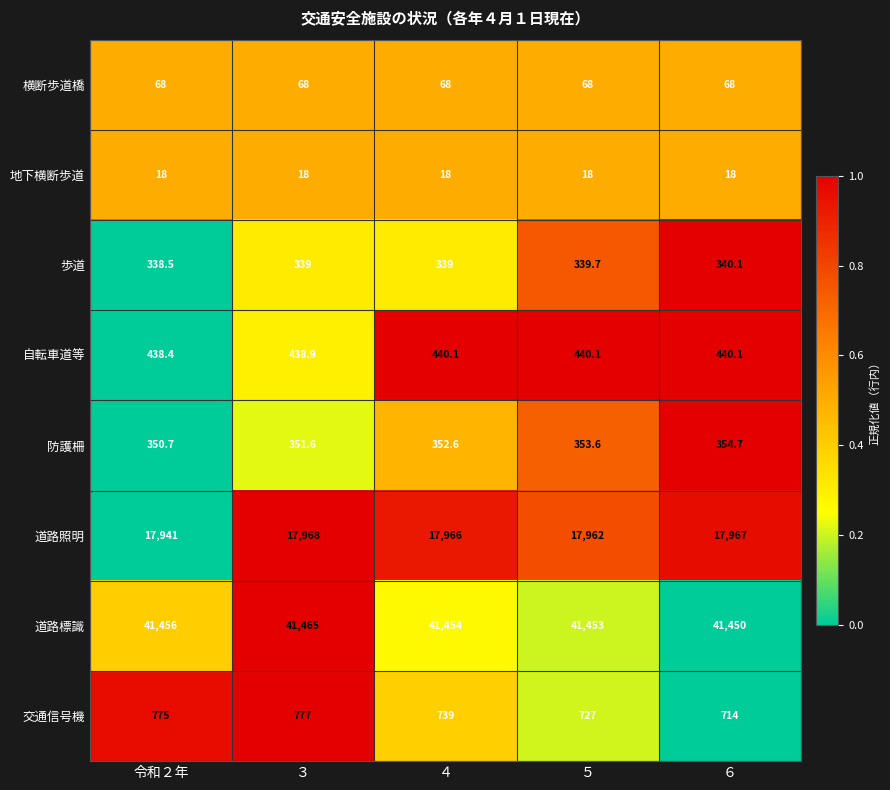

What is the sum of the 防護柵 values at ３ and ４?

704.2